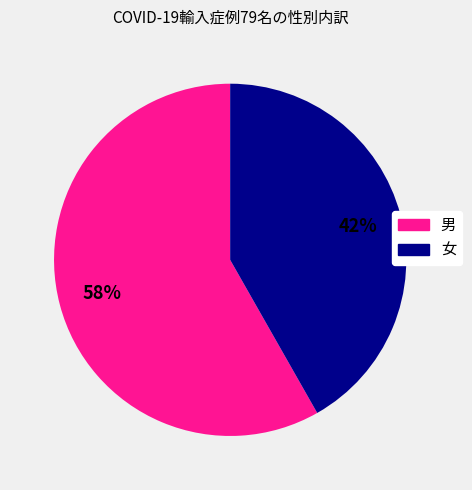

The 男 slice represents 68% of the pie. True or false?

False